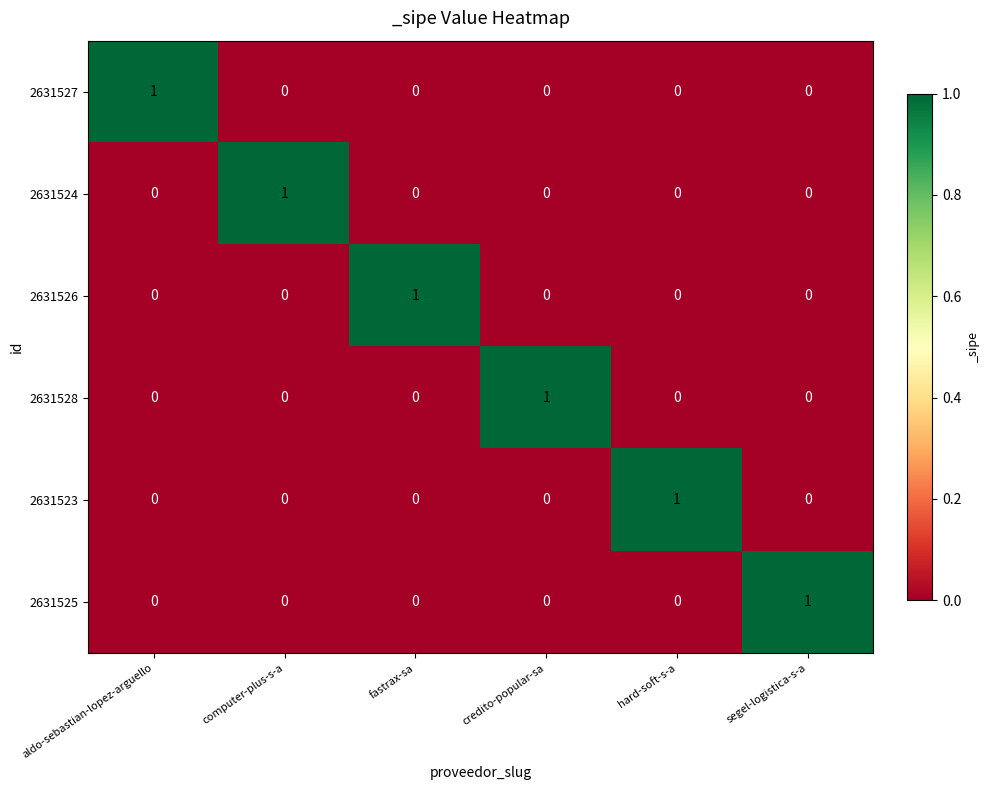

The value of 2631524 at fastrax-sa is 0. True or false?

True